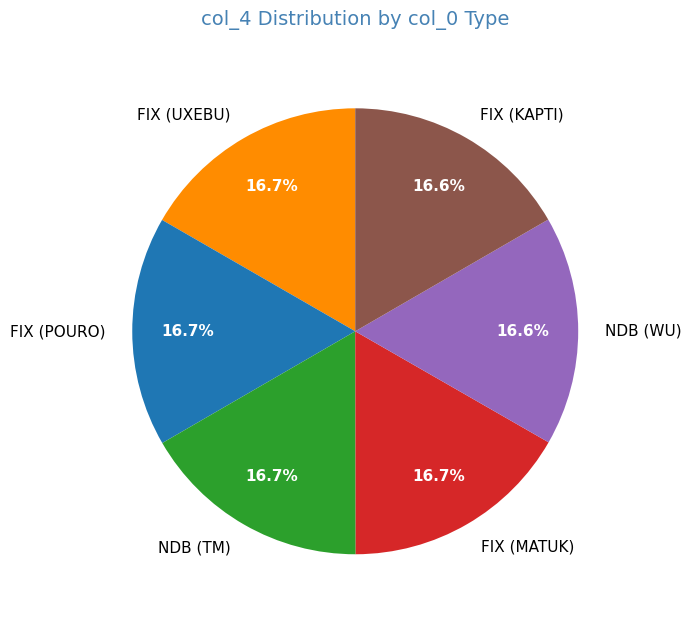

To the nearest percent, what is the combined percentage of NDB (TM) and FIX (KAPTI)?

33%